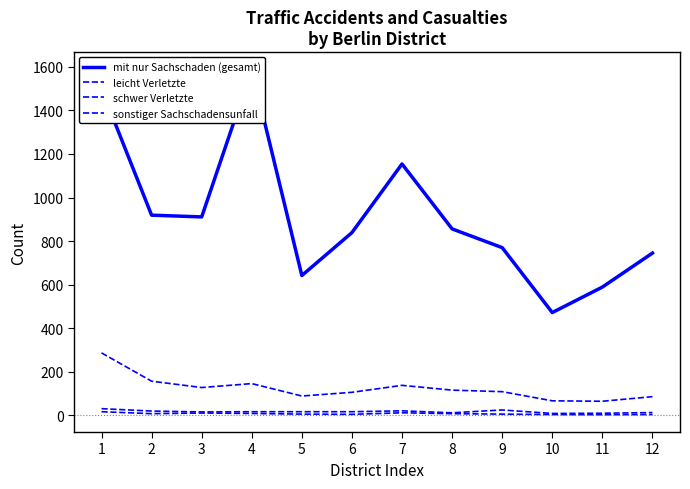

What is the total value across all series at 10?

552